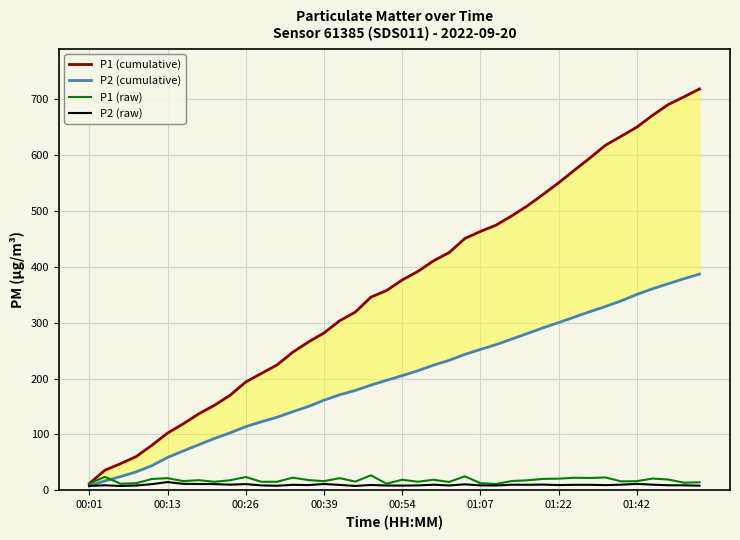

Does the chart display data point markers on the line(s)?

No